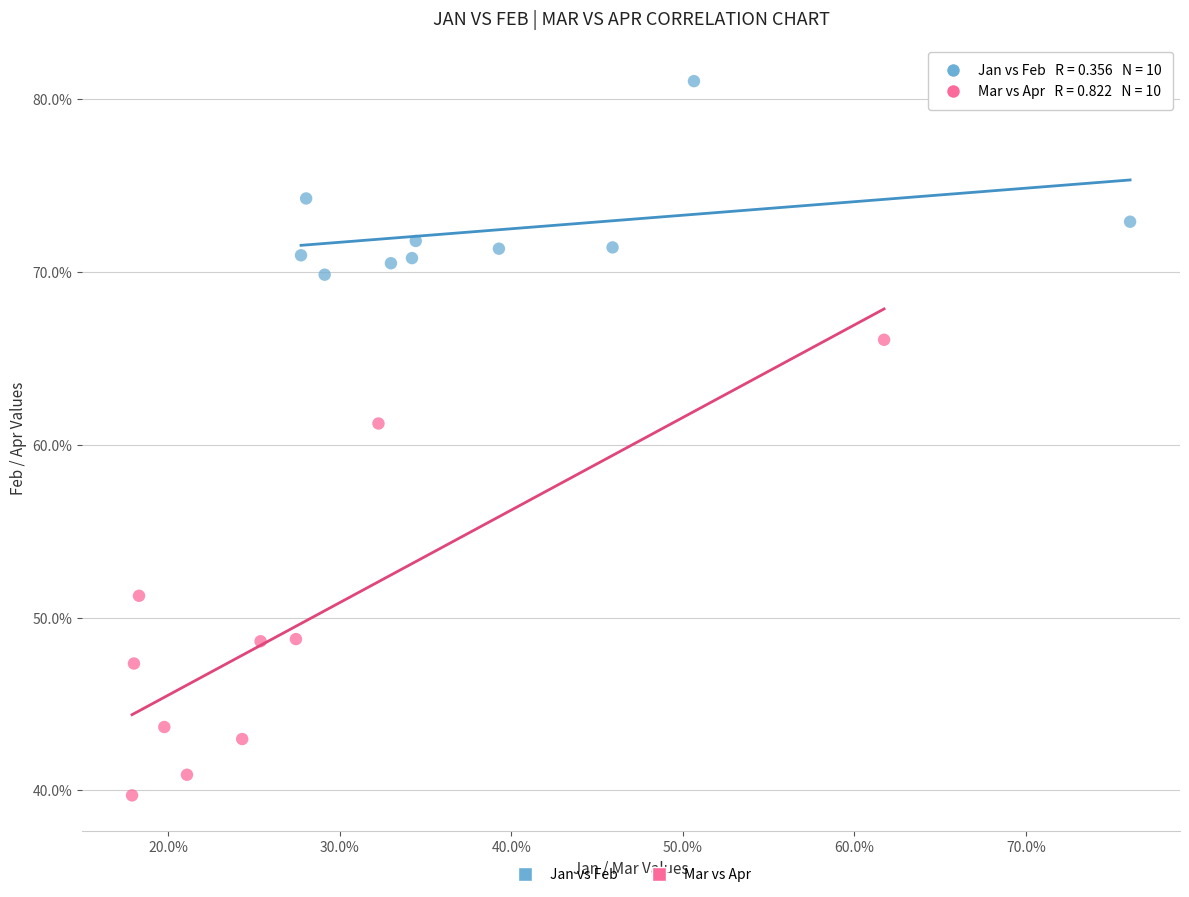

What are all the series names shown in the legend?

Jan vs Feb, Mar vs Apr